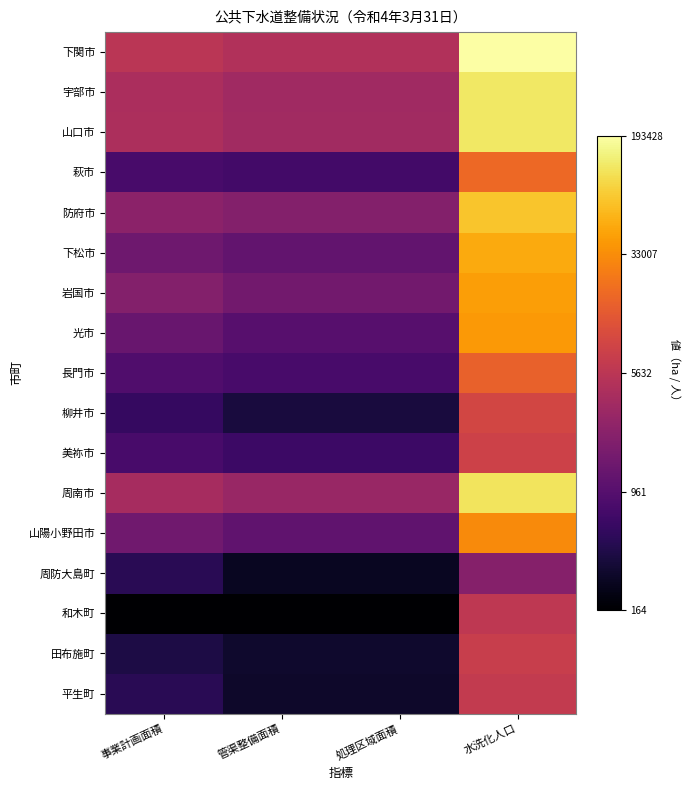

What is the total value across all series at 処理区域面積?

50.5